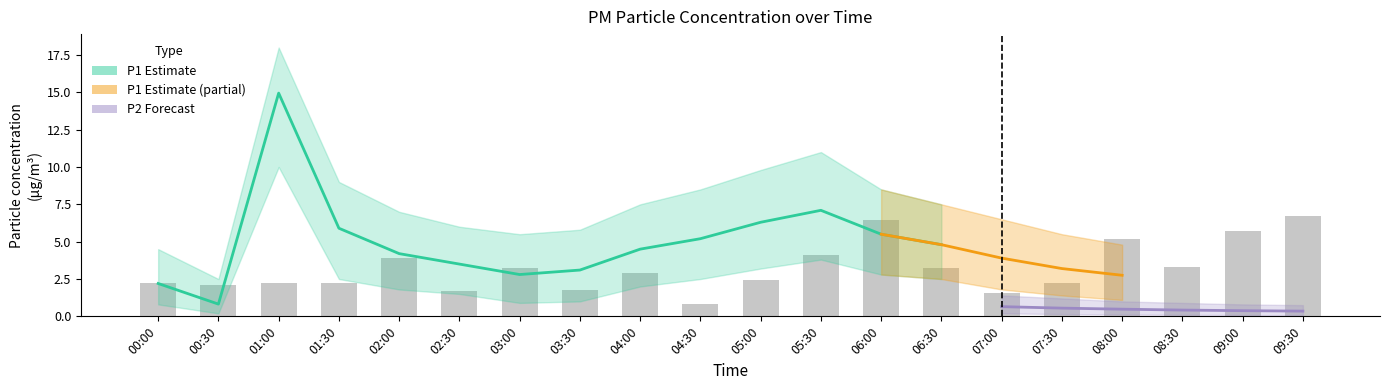

What is the label of the 13th bar from the left?

06:00